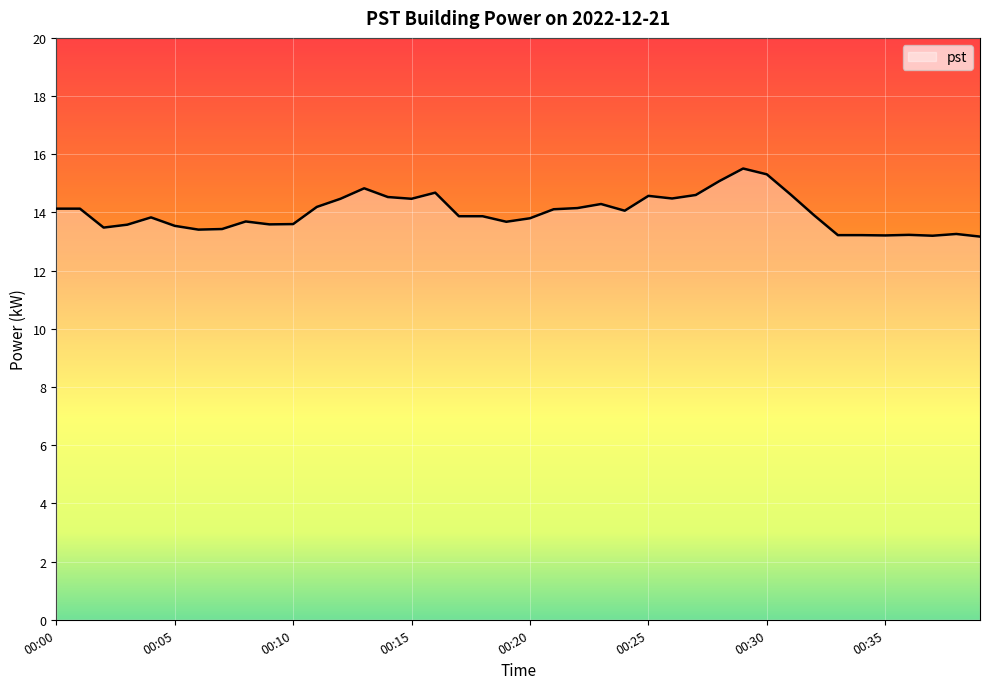

What is the minimum value shown in the chart?

13.2